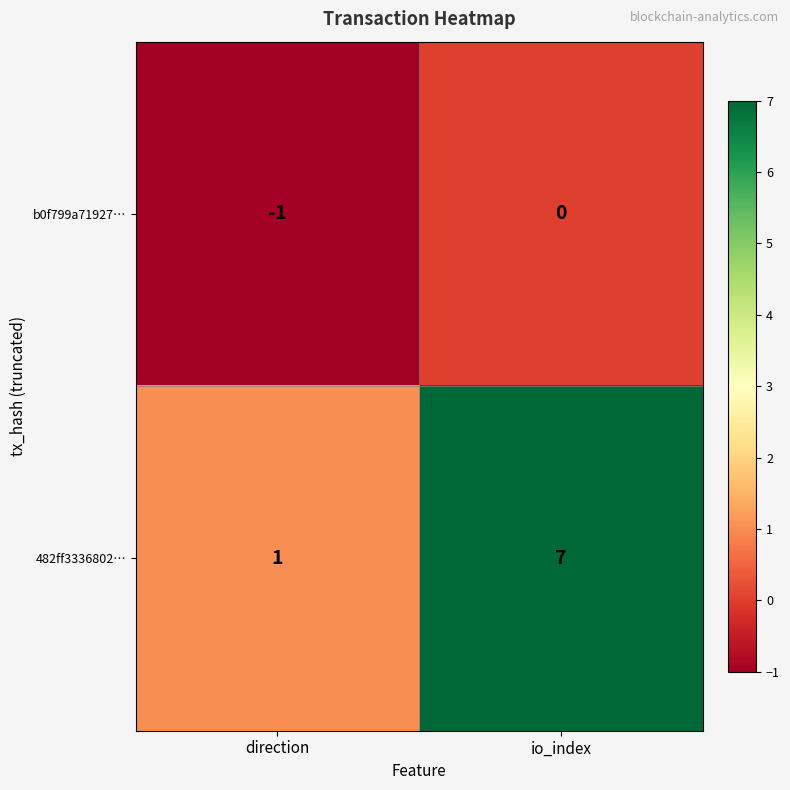

True or false: b0f799a71927… has a value of -1 at io_index.

False